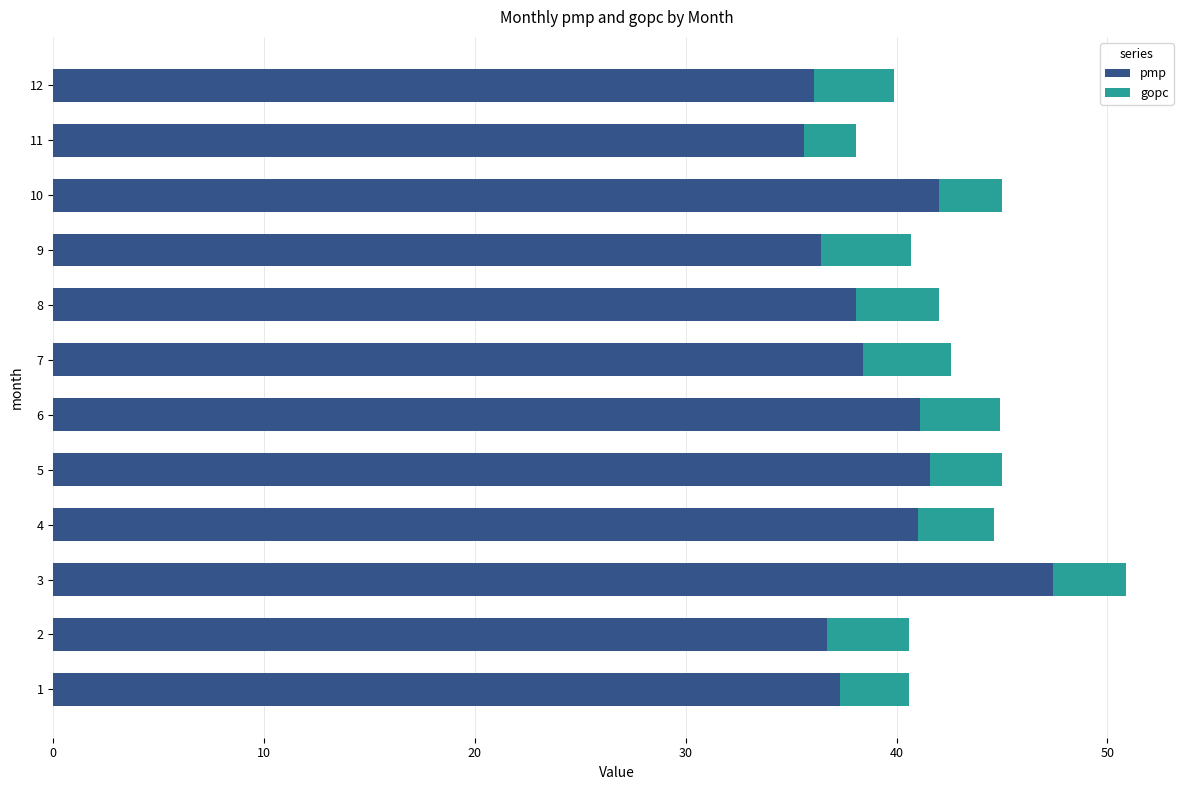

Count the number of categories in the chart.

12